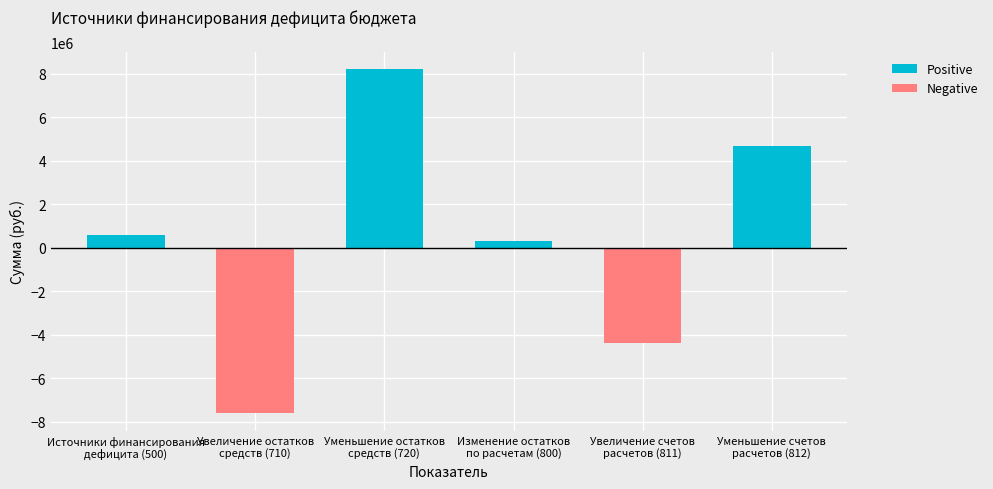

How many bars are there in total?

6